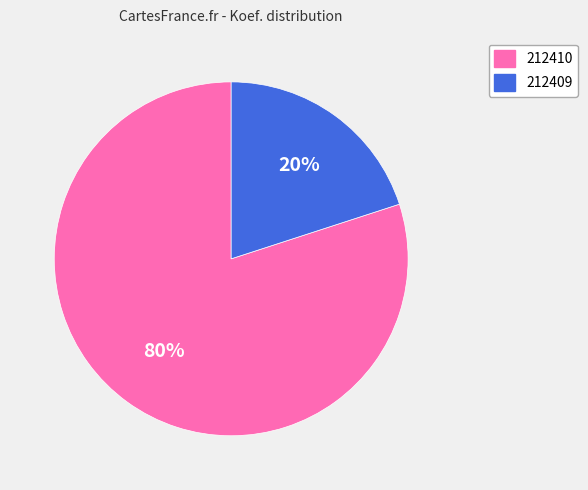

To the nearest percent, what is the difference between the largest and smallest slice percentages?

60%